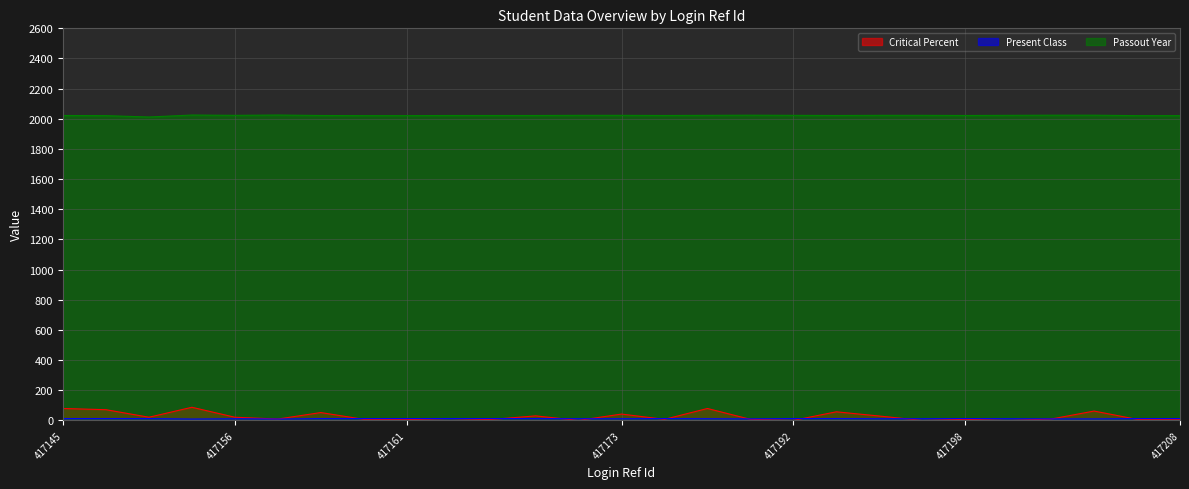

What is the label of the 10th point from the left?

417163